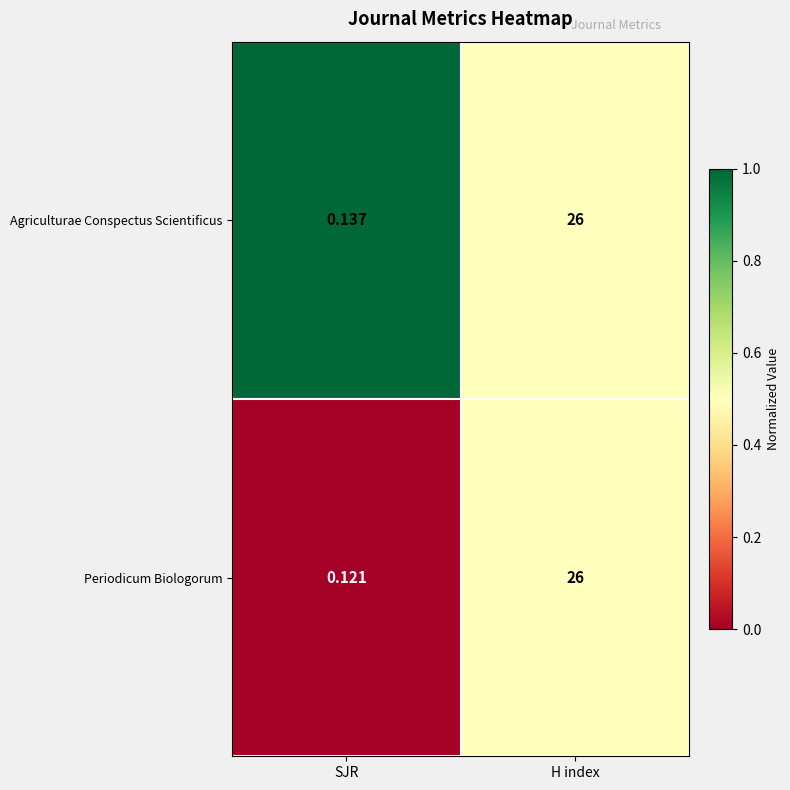

At which label is Periodicum Biologorum closest to 13?

SJR